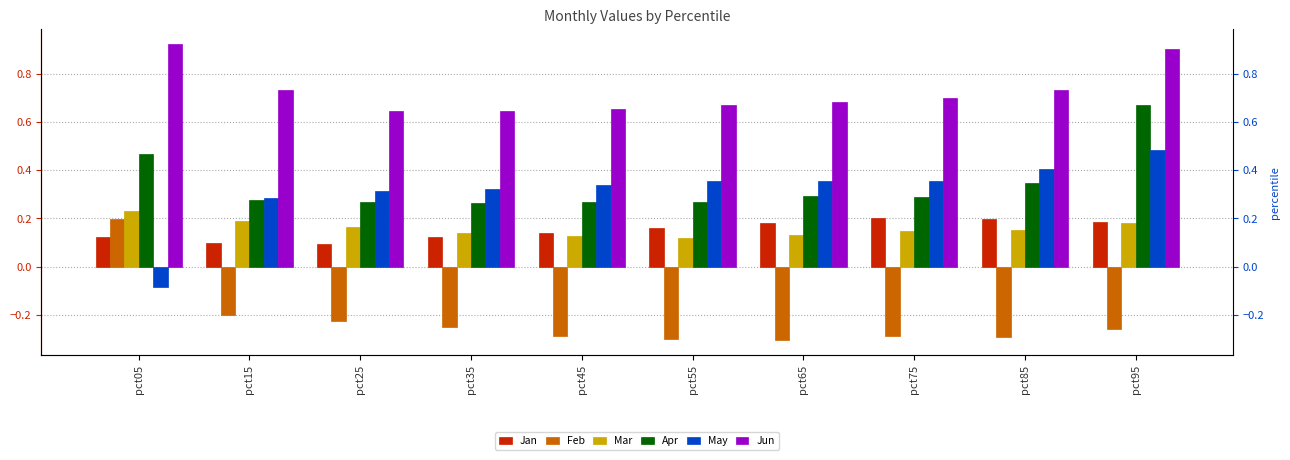

What is the value of the Mar bar at the 10th from the left?

0.2